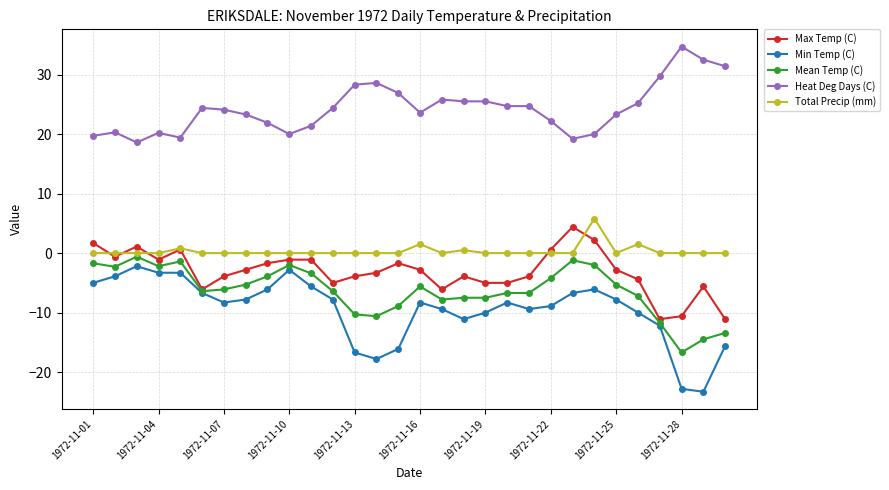

What is the average value of the Mean Temp (C) series?

-6.3